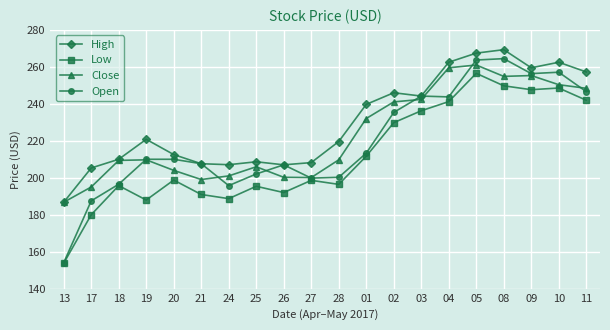

At which category does the chart reach its minimum across all series?

13